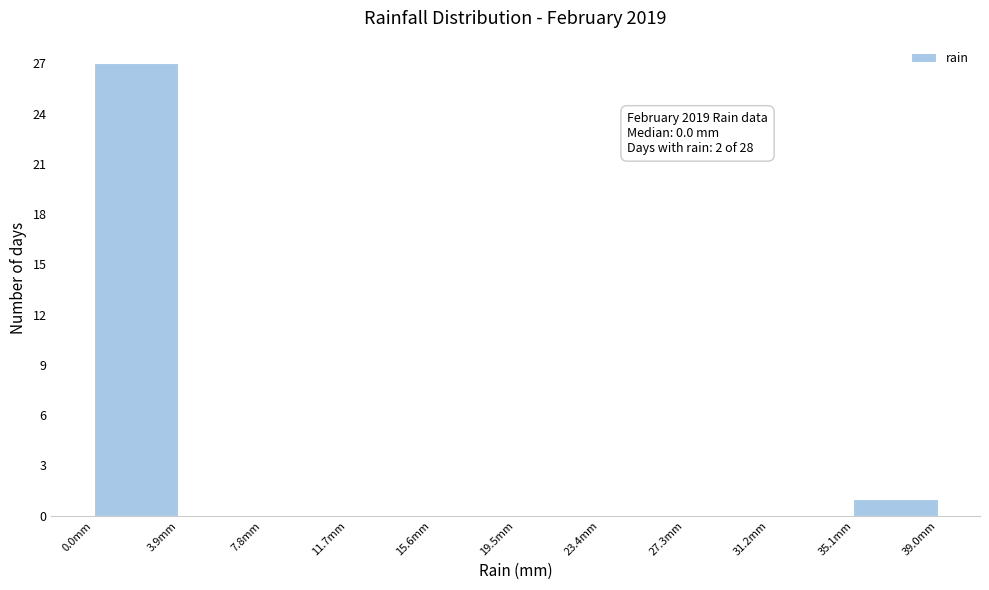

Over which range of the x-axis is the bar tallest?

0.0 to 3.9